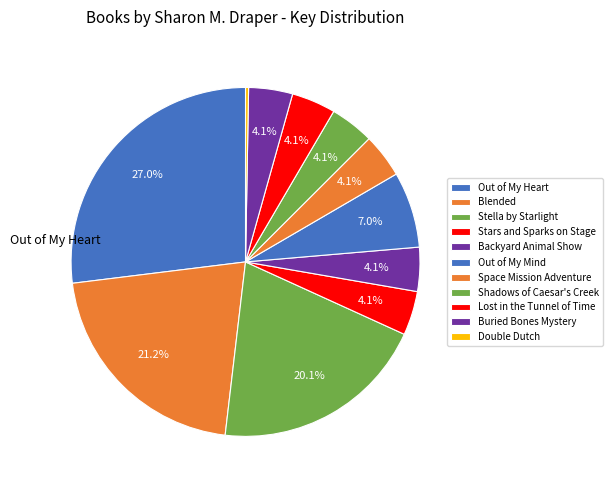

True or false: Stella by Starlight accounts for 26% of the total.

False